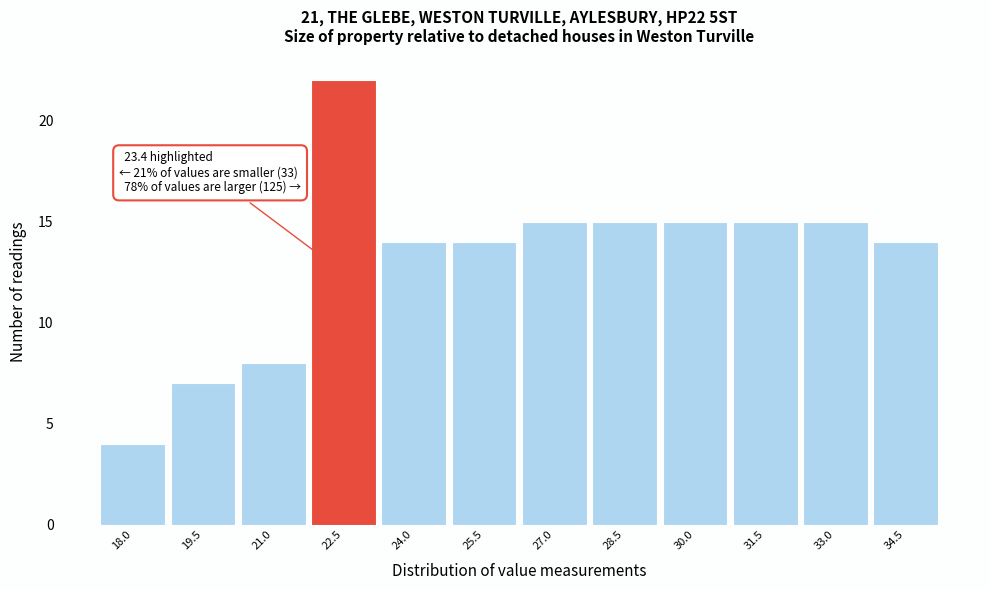

Reading right to left, transcribe all the data shown in this chart.

14	15	15	15	15	15	14	14	22	8	7	4